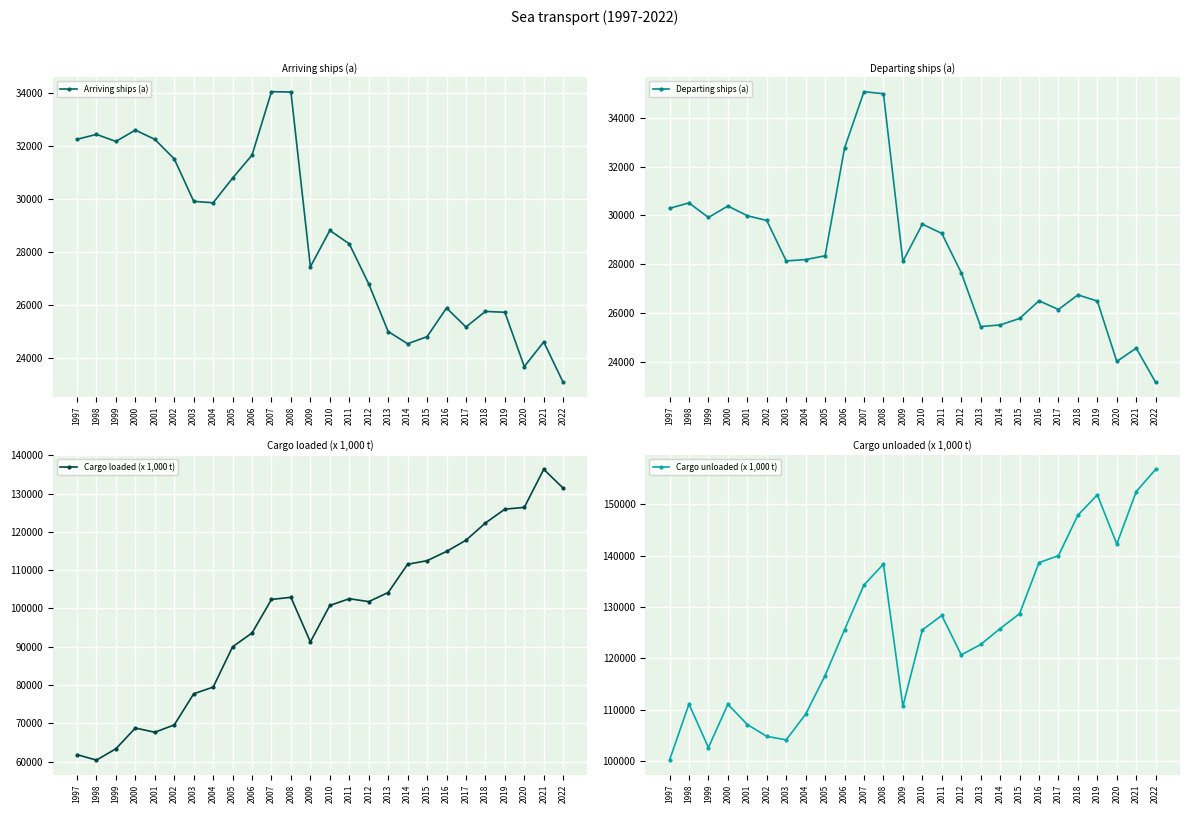

Where does the Cargo loaded (x 1,000 t) series first go above 102365?

2008